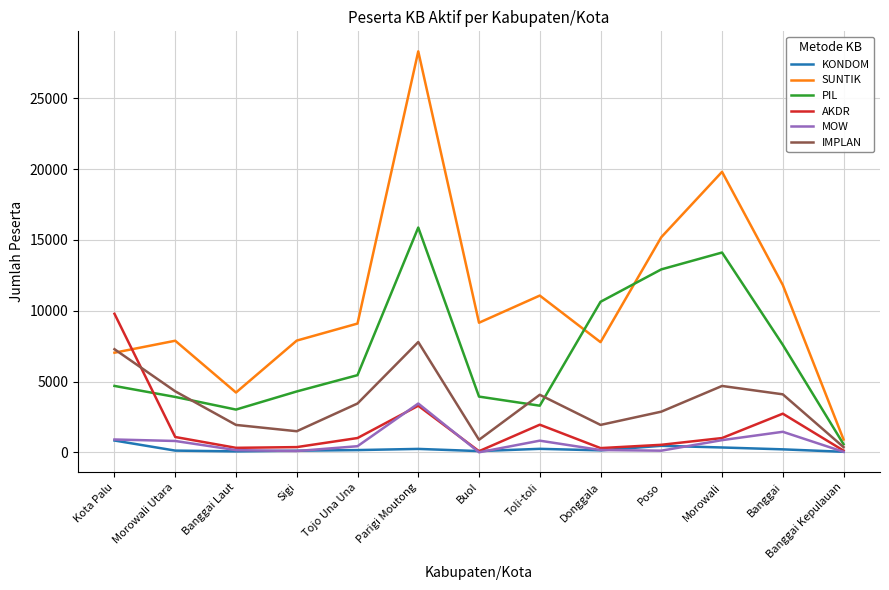

Is this an area chart (filled region under the line)?

No